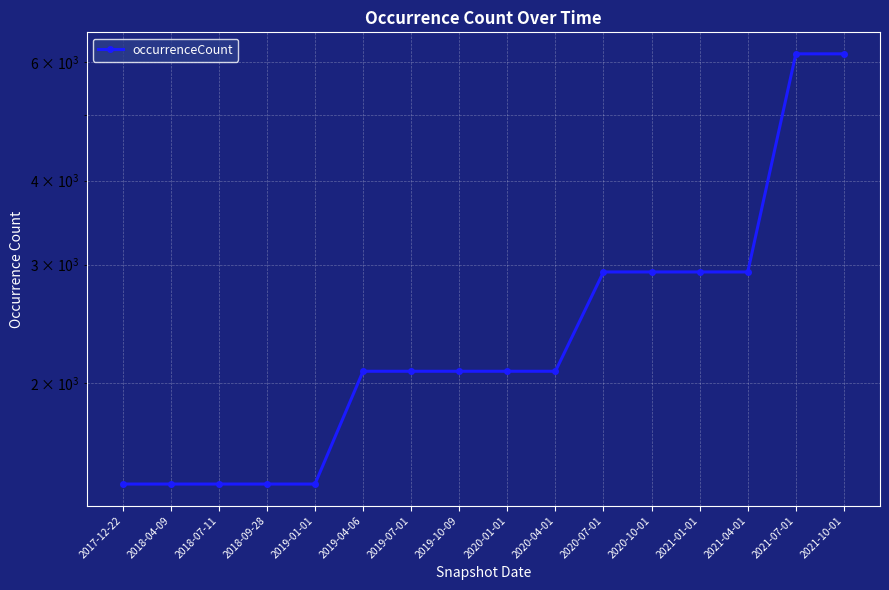

Does the chart display data point markers on the line(s)?

Yes